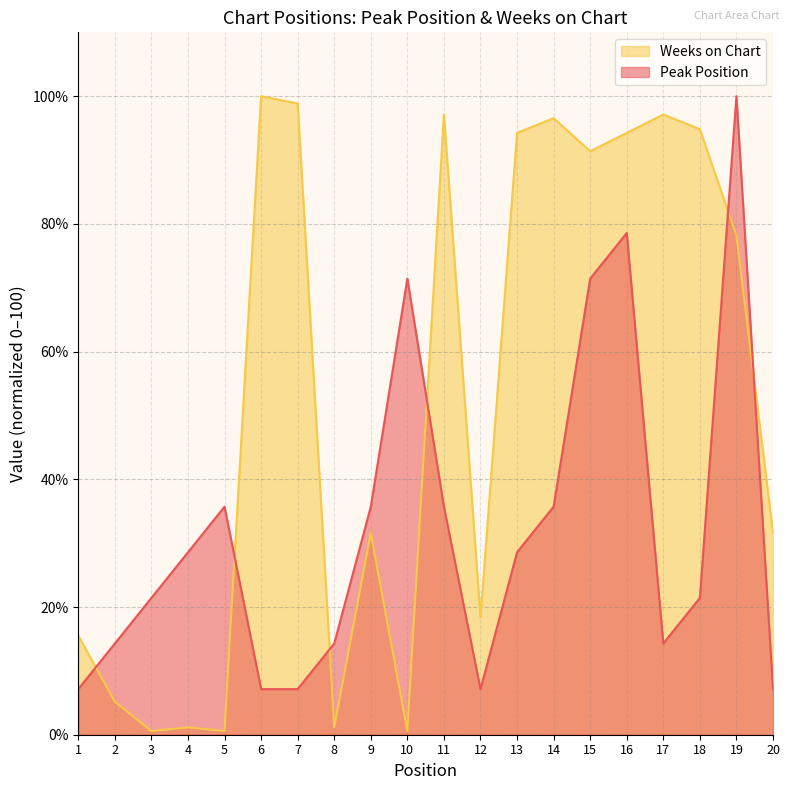

What are all the series names shown in the legend?

Weeks on Chart, Peak Position